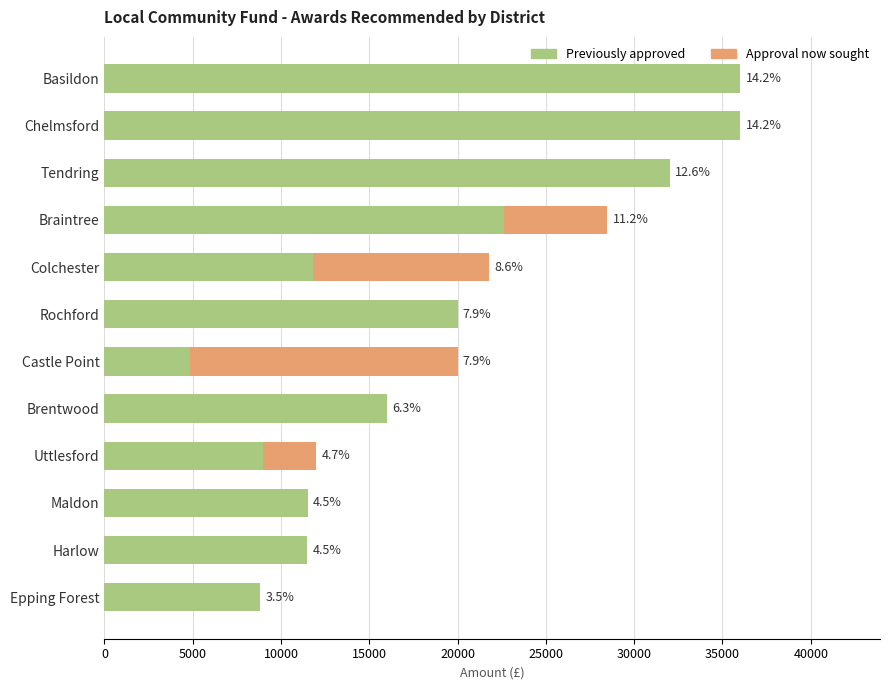

What are all the series names shown in the legend?

Previously approved, Approval now sought